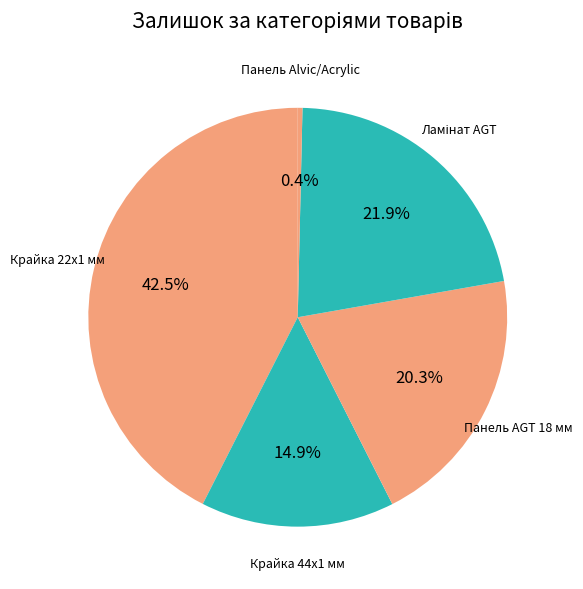

Does any single category account for the majority?

No